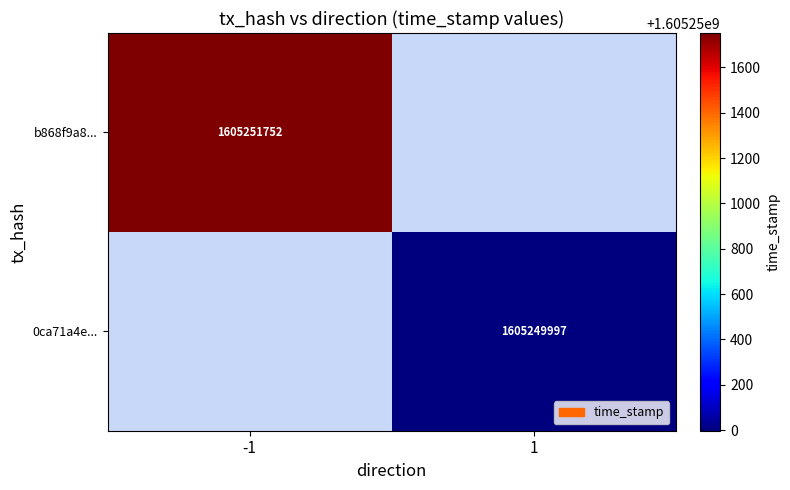

How many series are shown in this chart?

2